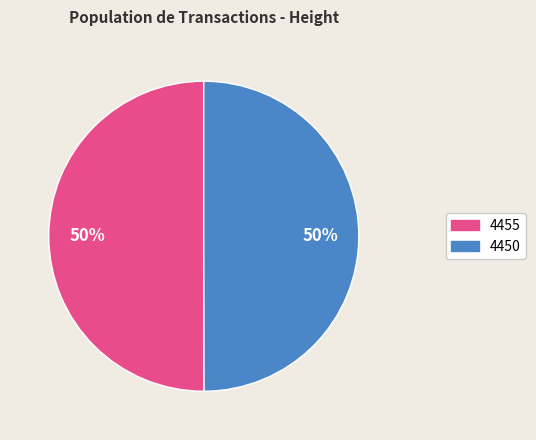

Do 4450 and 4455 together represent more than half of the pie?

Yes